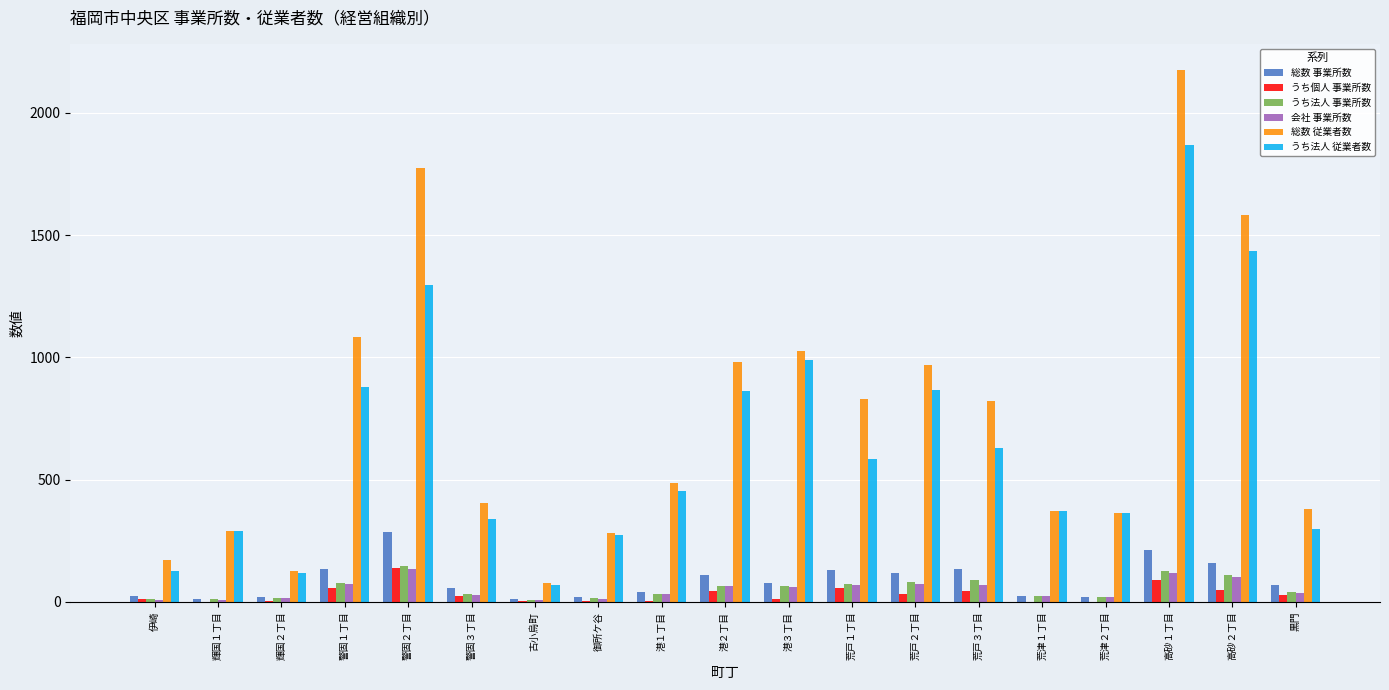

Which series changed the most between 伊崎 and 港２丁目?

総数 従業者数